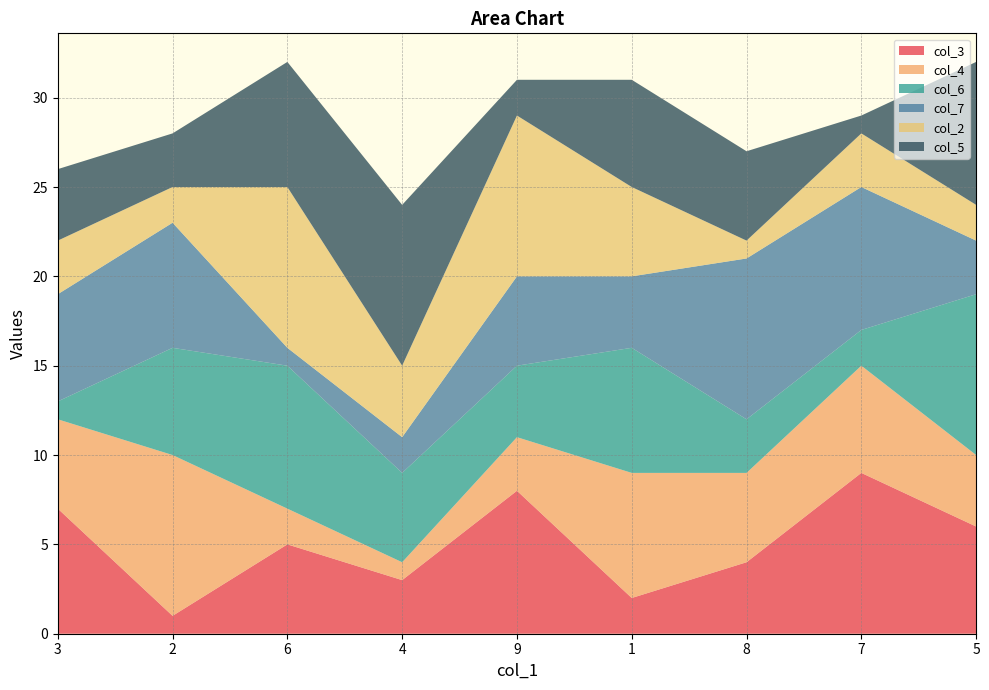

Reading left to right, list all the values displayed in this chart.

col_3: 7	1	5	3	8	2	4	9	6
col_4: 5	9	2	1	3	7	5	6	4
col_6: 1	6	8	5	4	7	3	2	9
col_7: 6	7	1	2	5	4	9	8	3
col_2: 3	2	9	4	9	5	1	3	2
col_5: 4	3	7	9	2	6	5	1	8